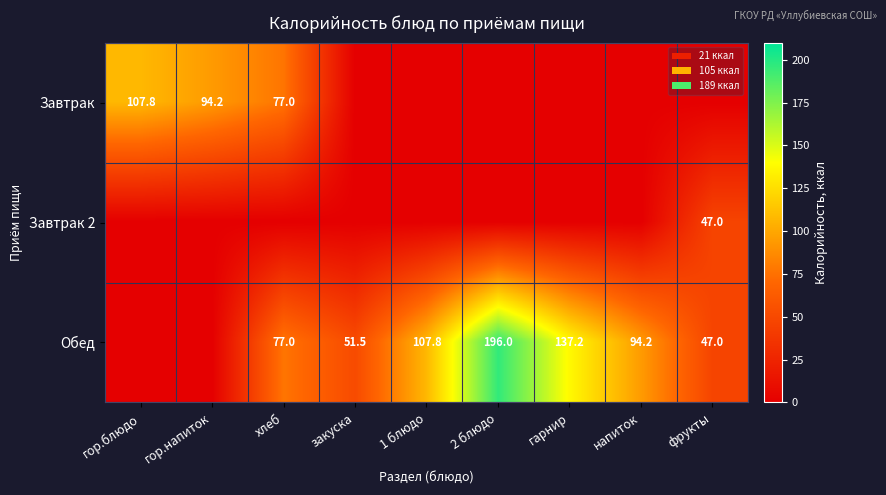

What is the spread (max minus min) of values at гарнир?

137.2